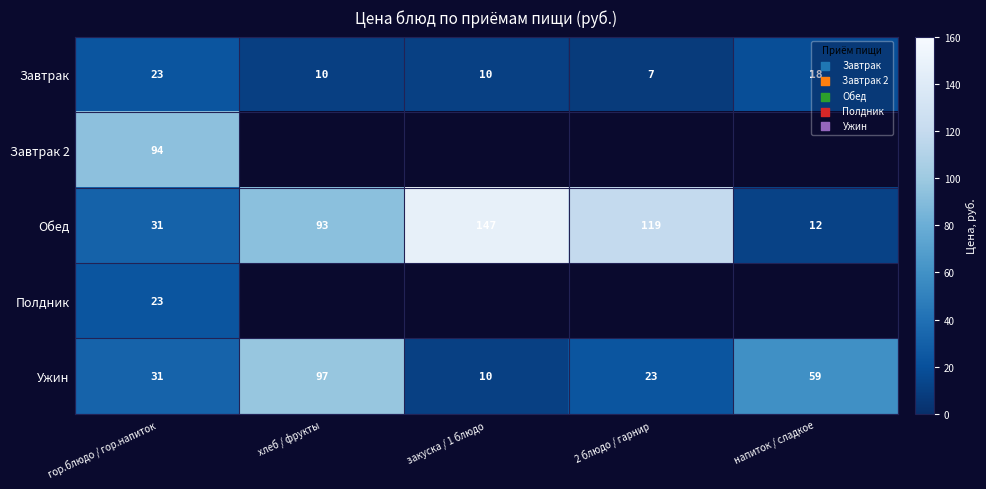

Where is Ужин nearest to the value 53?

напиток / сладкое